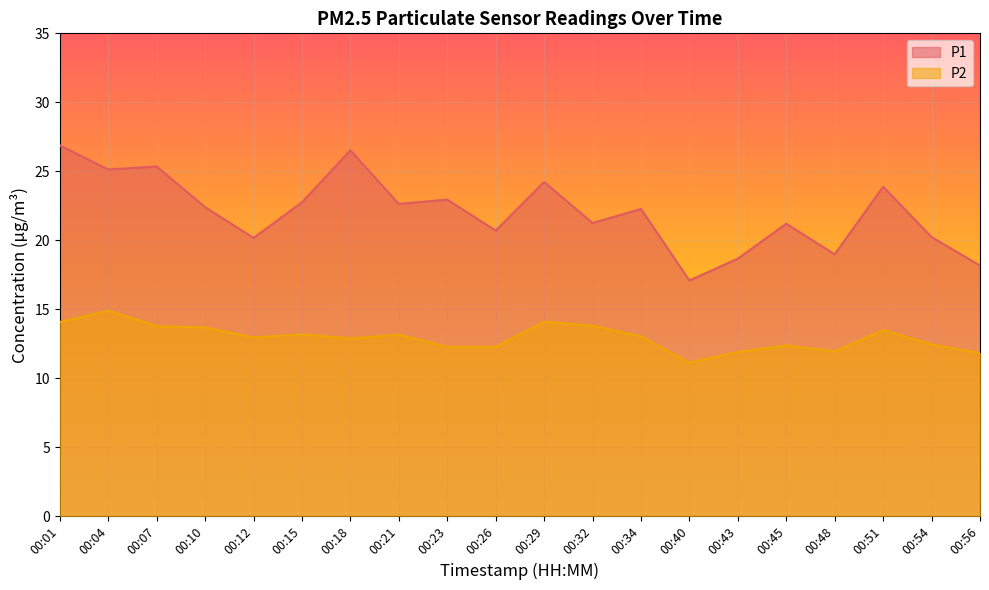

What is the spread (max minus min) of values at 00:40?

5.9